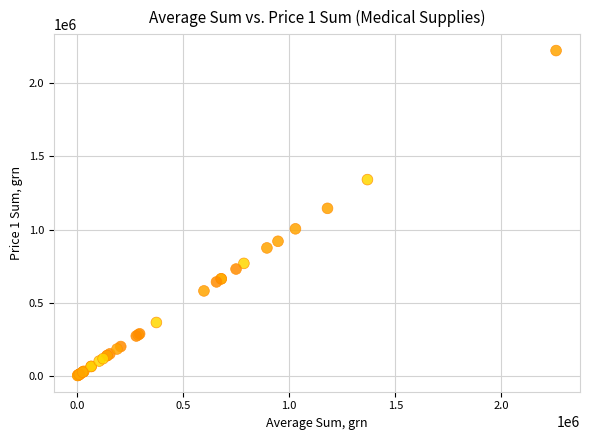

What Y value in the scatter plot is closest to 1113107?

1145088.0